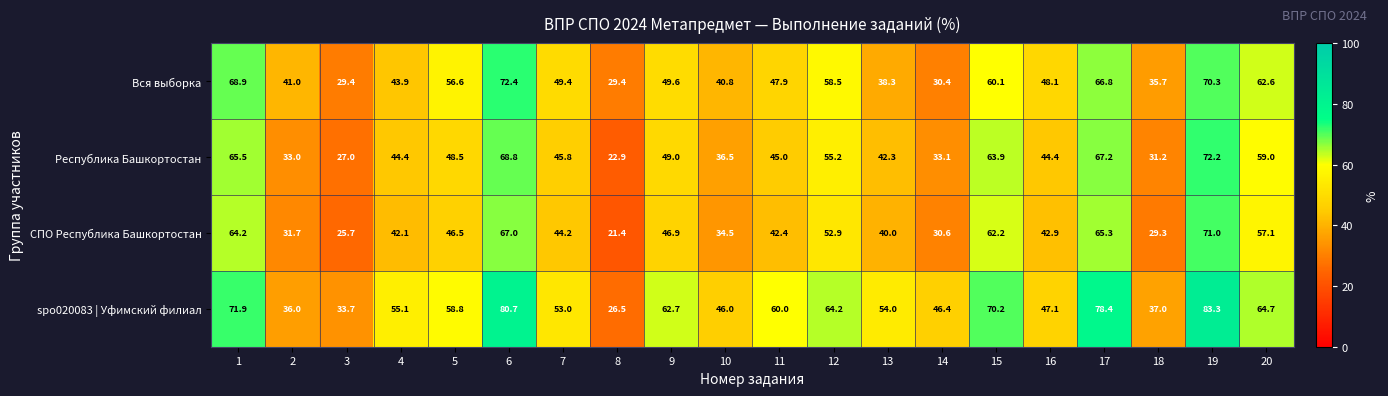

What is the difference between the maximum and minimum values in the spo020083 | Уфимский филиал series?

56.8